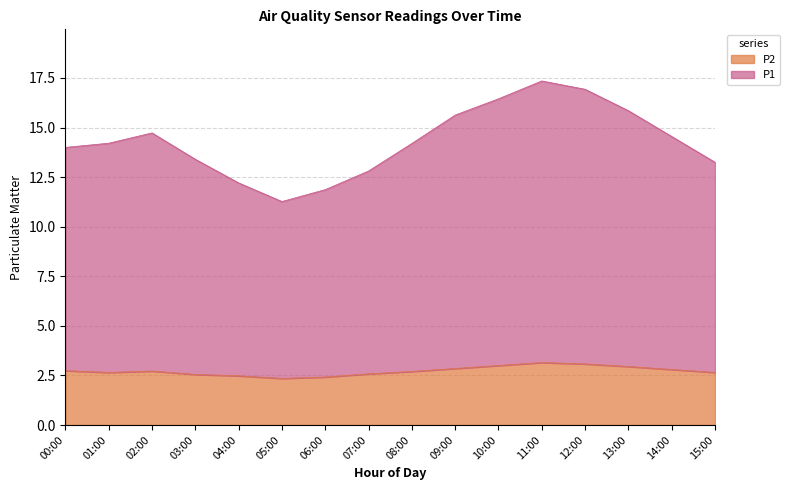

Which series has the largest range (max minus min)?

P1